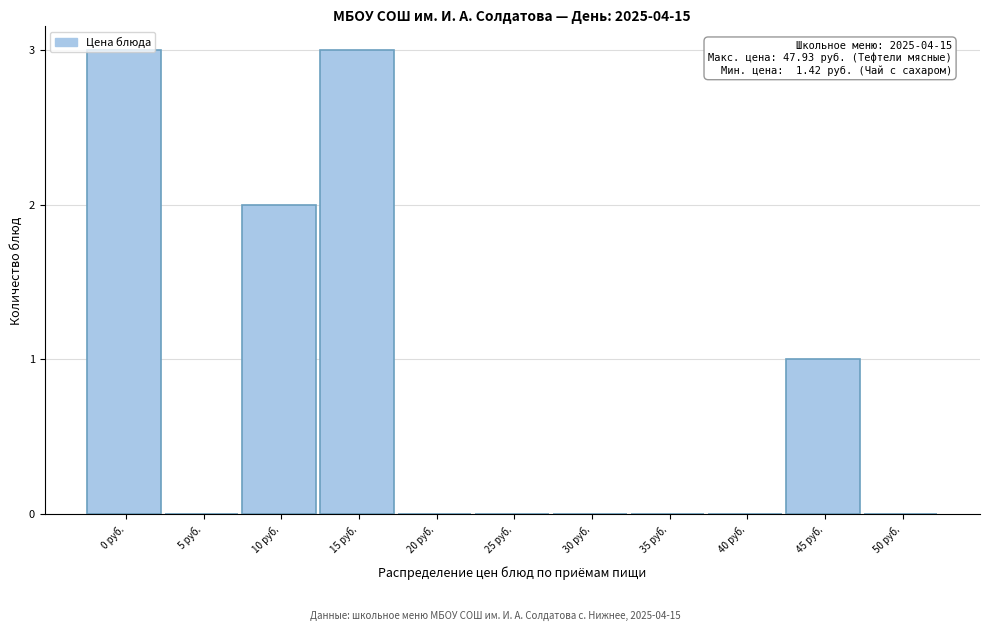

Between 20 руб. and 0 руб., which is larger?

0 руб.